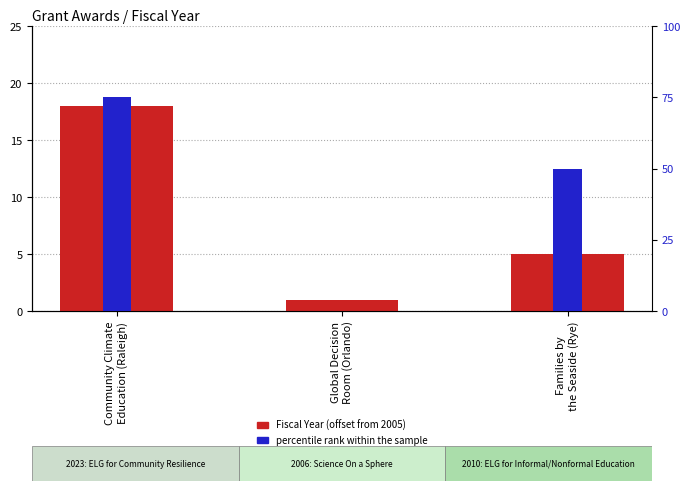

Reading left to right, transcribe all the data shown in this chart.

Fiscal Year (offset from 2005): Community Climate
Education (Raleigh)=18	Global Decision
Room (Orlando)=1	Families by
the Seaside (Rye)=5
percentile rank within the sample: Community Climate
Education (Raleigh)=75	Global Decision
Room (Orlando)=0	Families by
the Seaside (Rye)=50